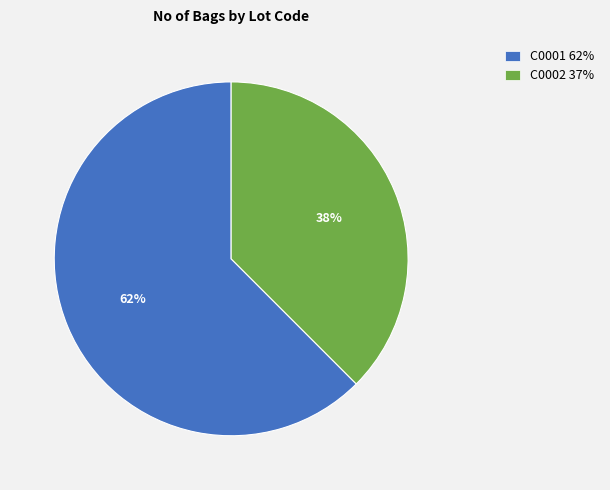

Which slice is the smallest?

C0002